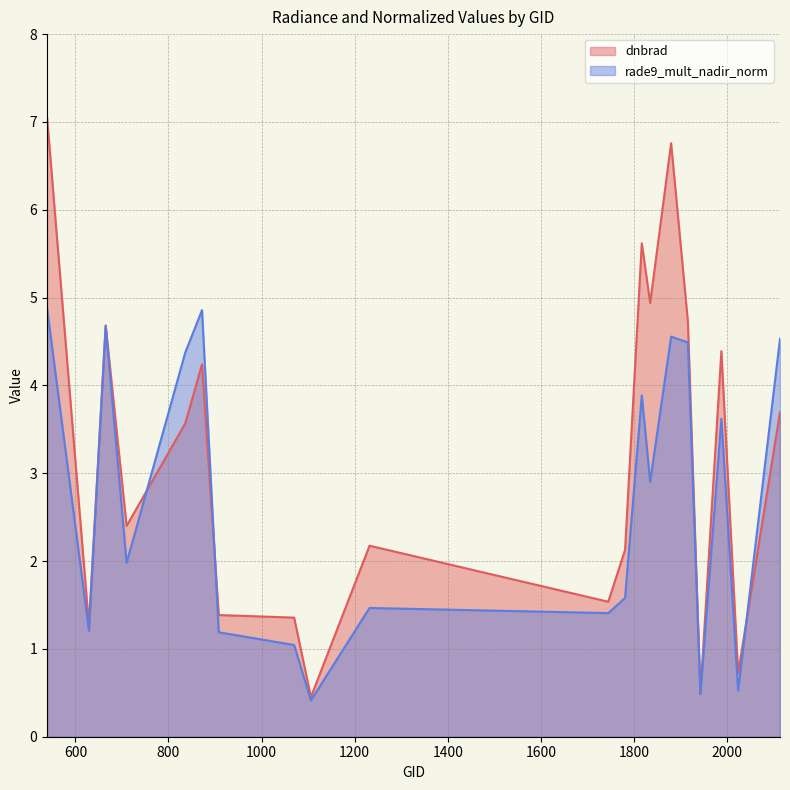

At which category is the sum across all series the highest?

539